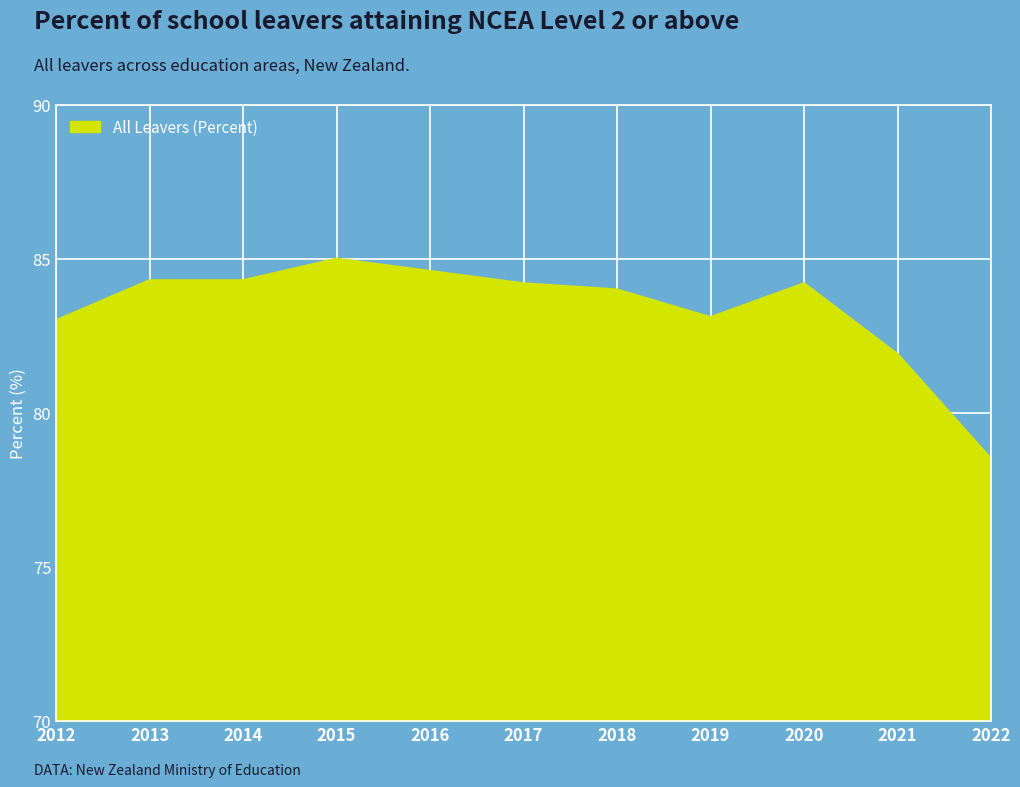

True or false: the data shows 143.4 at 2015.

False